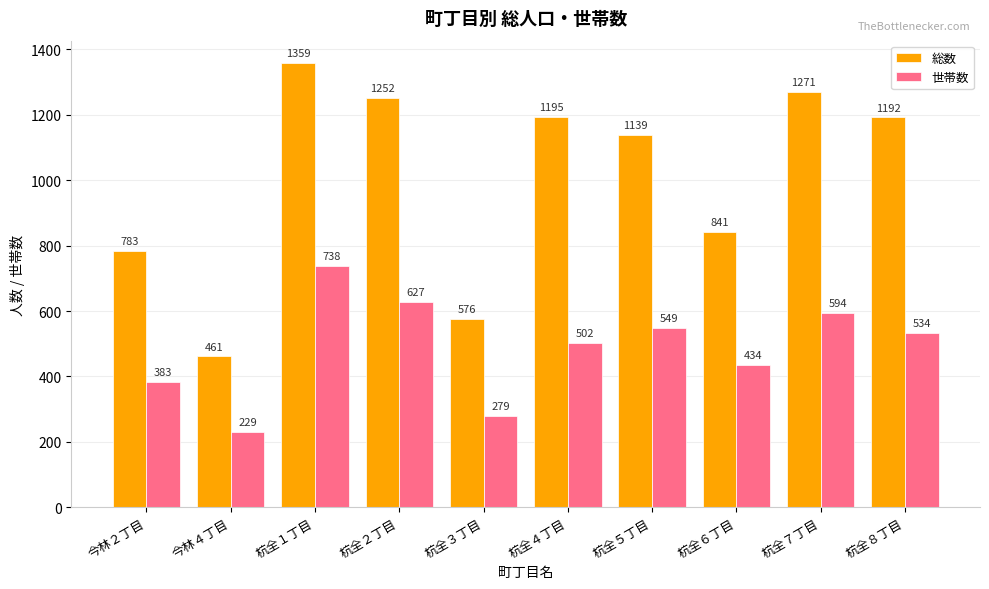

Which series changed the most between 今林４丁目 and 杭全６丁目?

総数